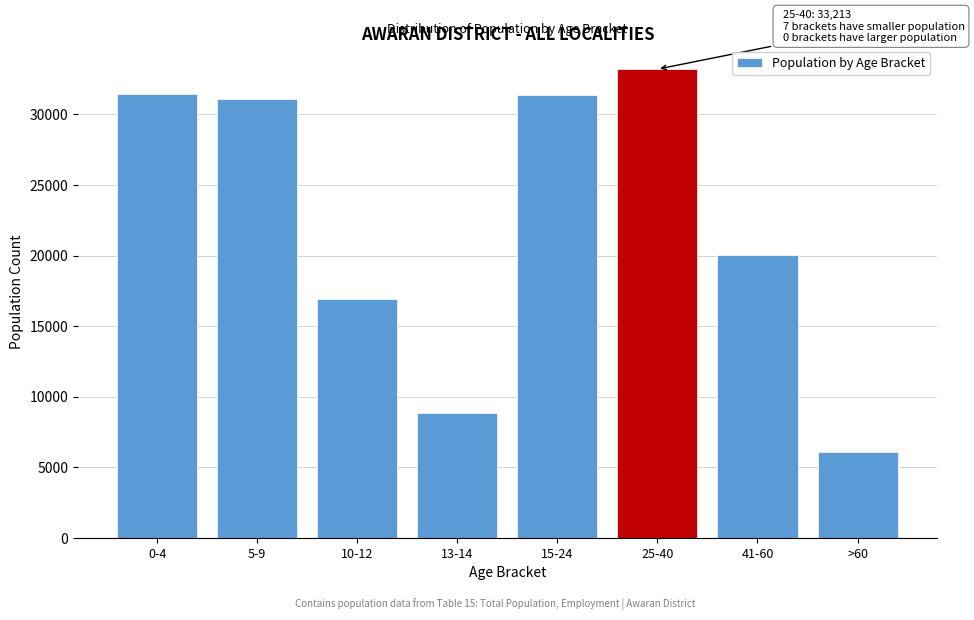

What is the value of the 3rd bar from the left?

16901